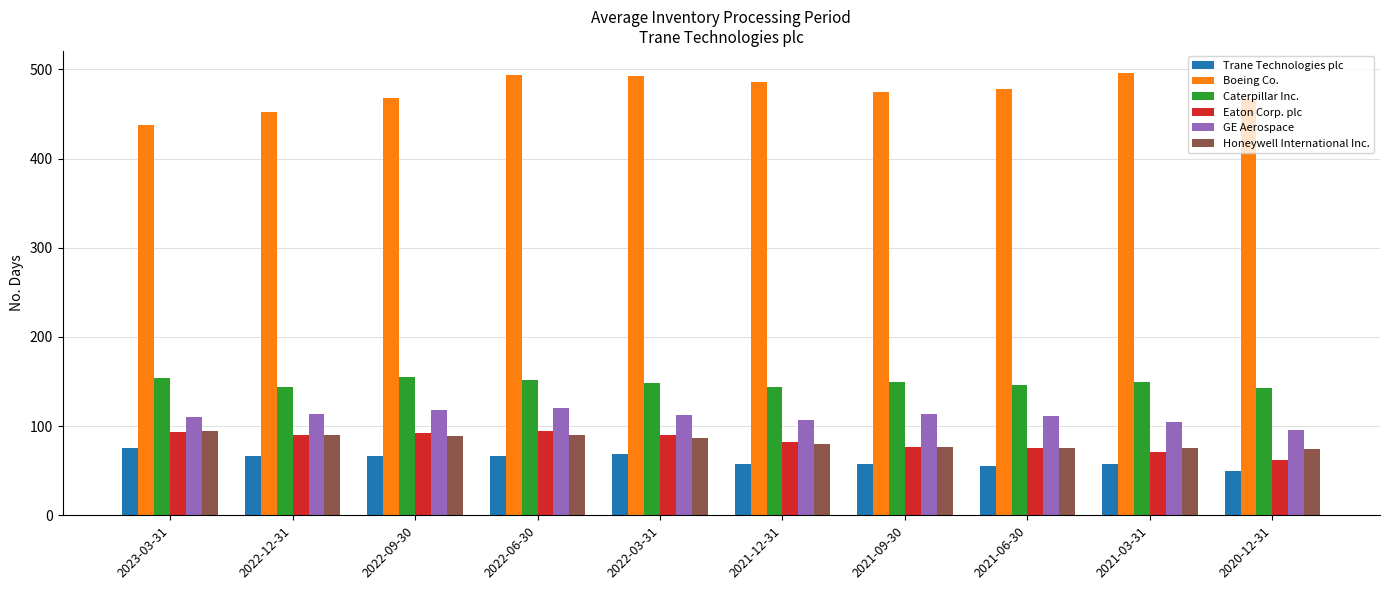

Which series has the largest total across all categories?

Boeing Co.